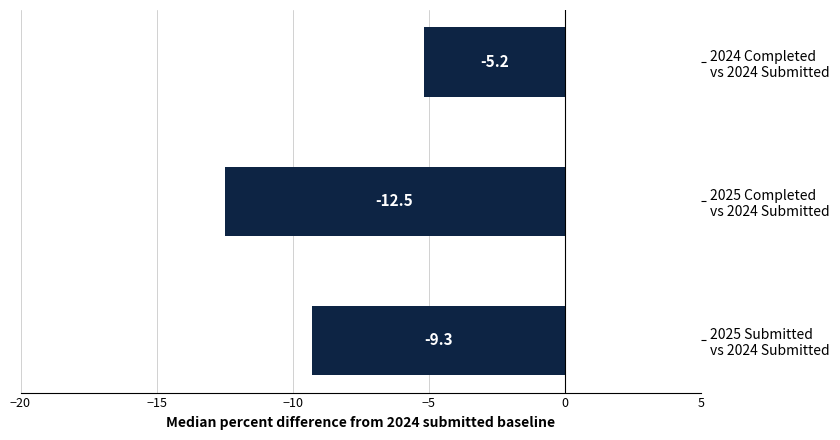

How many data points are above -9?

1